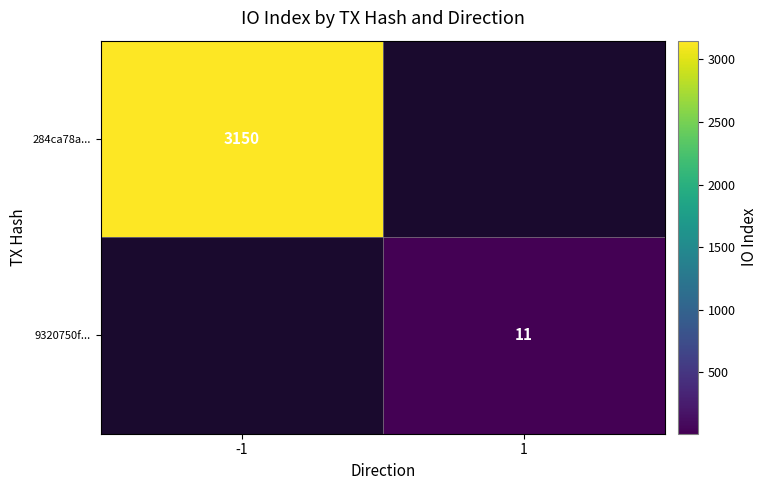

Which series has the widest spread of values?

284ca78a...